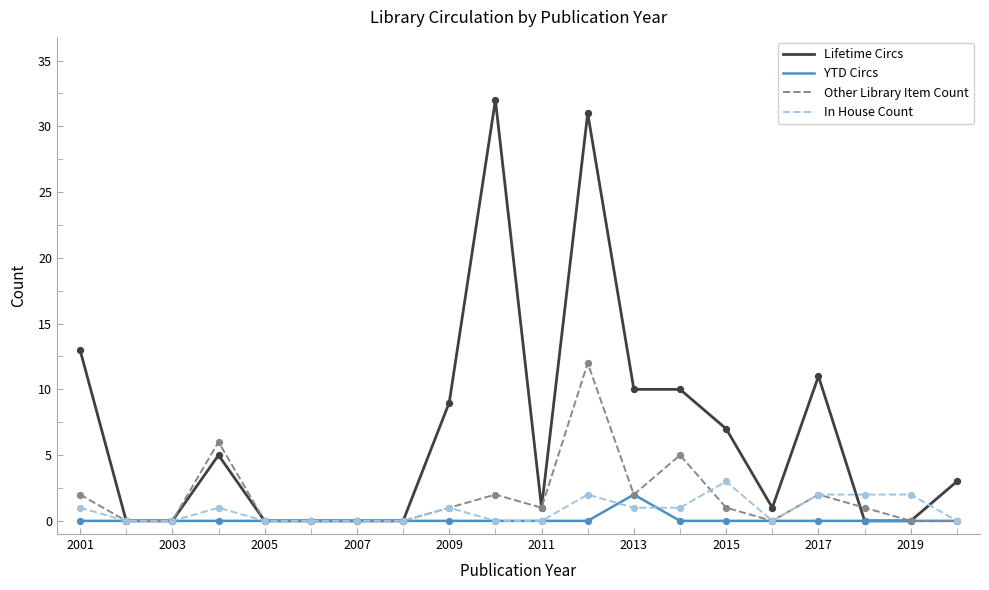

Which series has the largest range (max minus min)?

Lifetime Circs